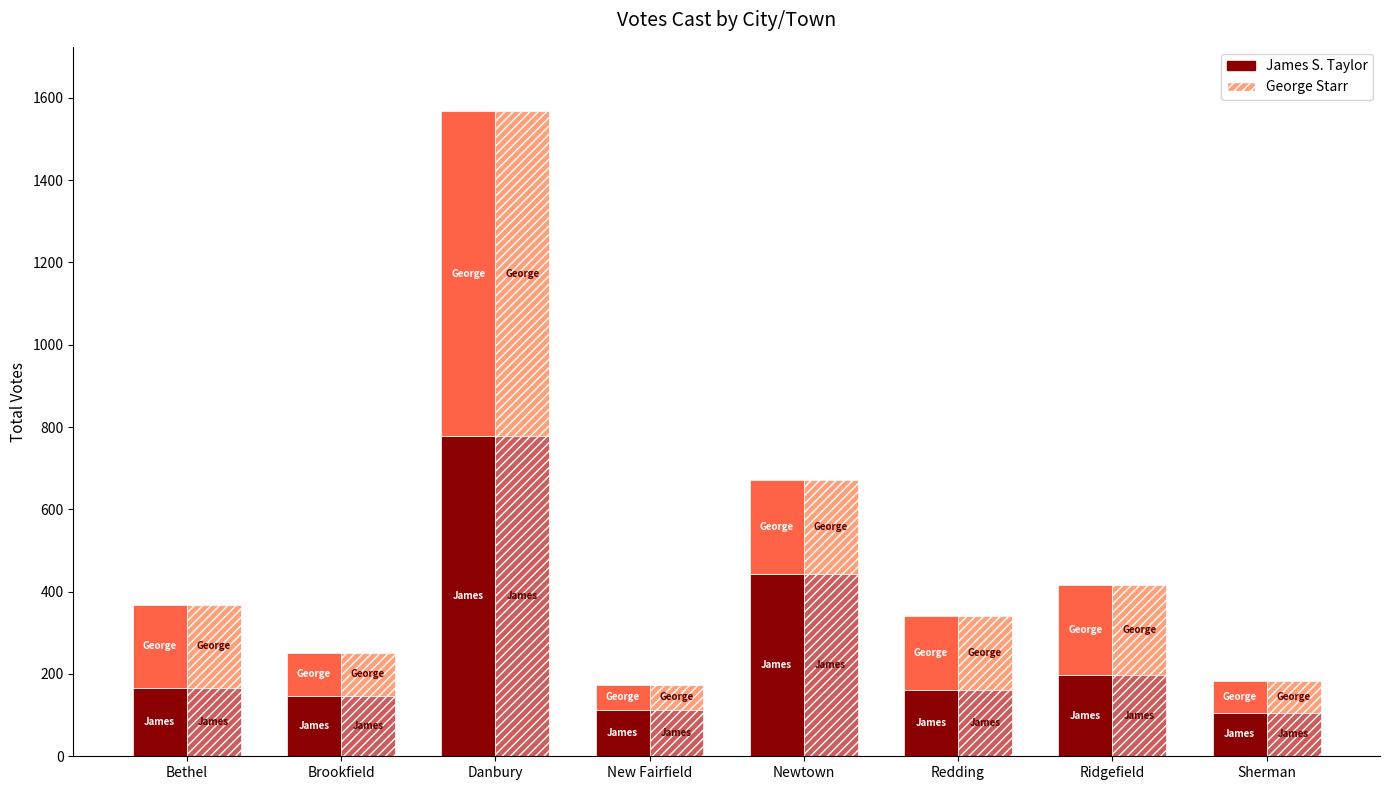

At which category does the chart reach its minimum across all series?

New Fairfield